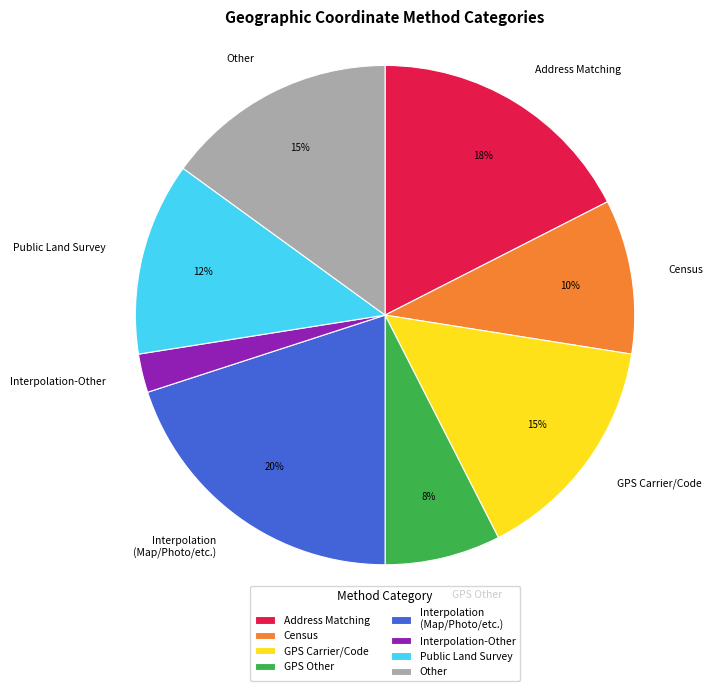

Which has a higher value, GPS Carrier/Code or GPS Other?

GPS Carrier/Code